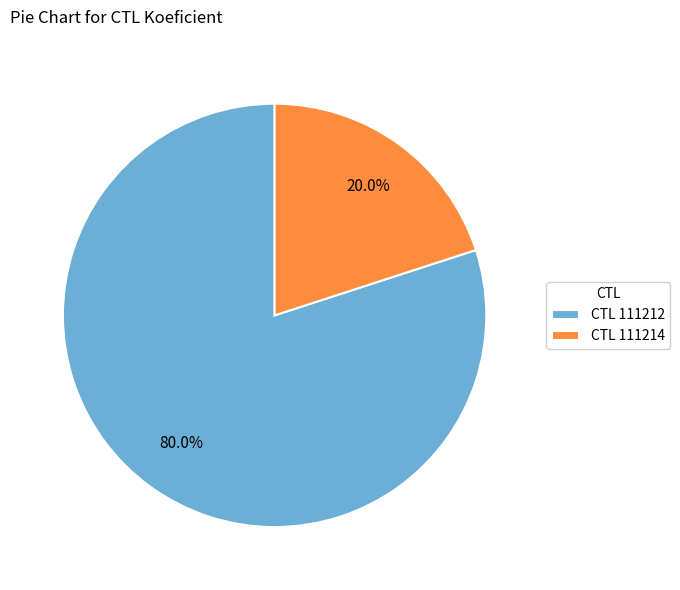

Between CTL 111212 and CTL 111214, which is larger?

CTL 111212